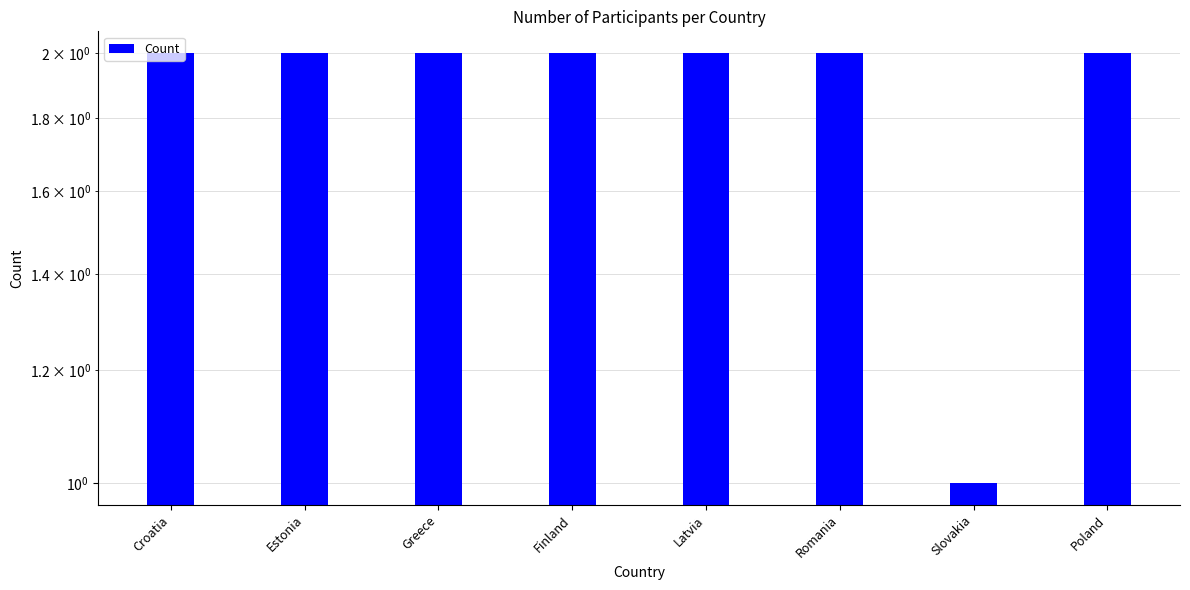

What is the maximum value shown in the chart?

2